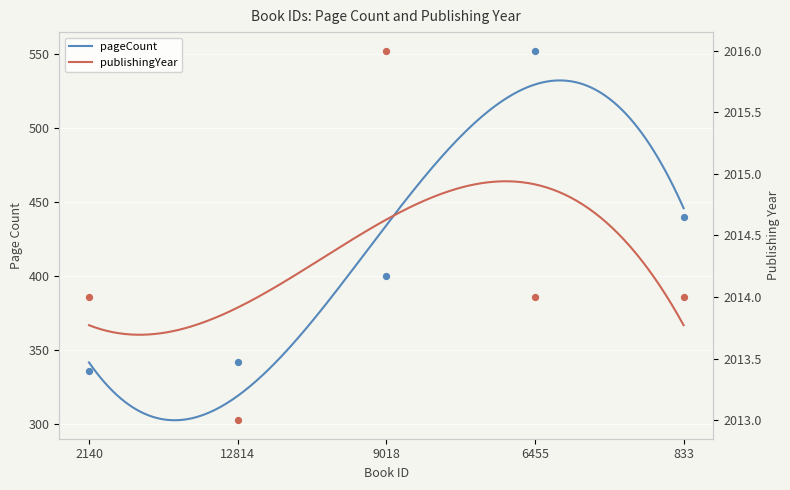

Which series has the widest spread of Y values?

pageCount